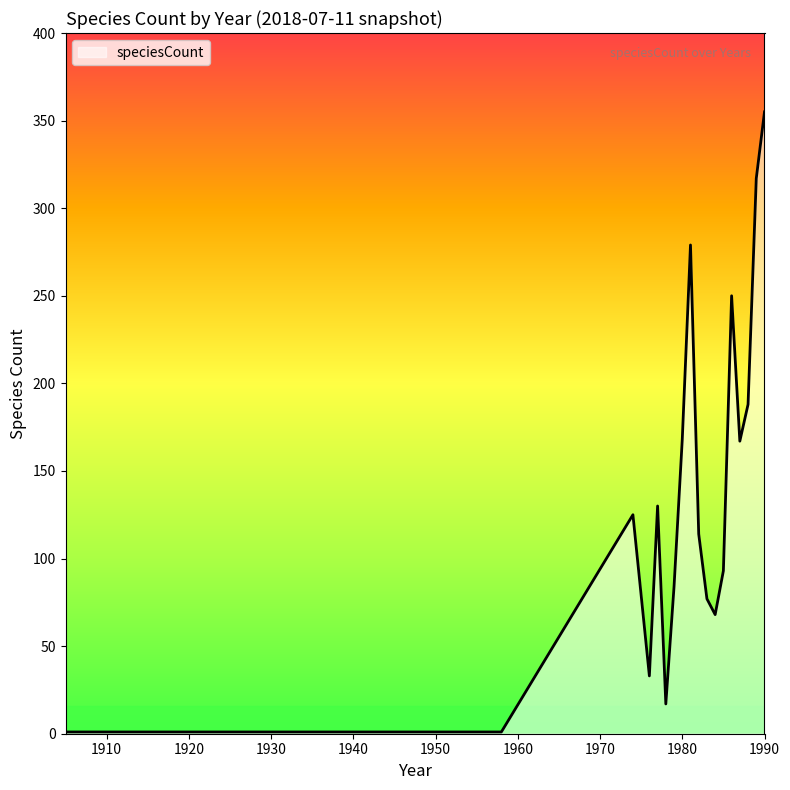

What is the difference between the maximum and minimum values?

354